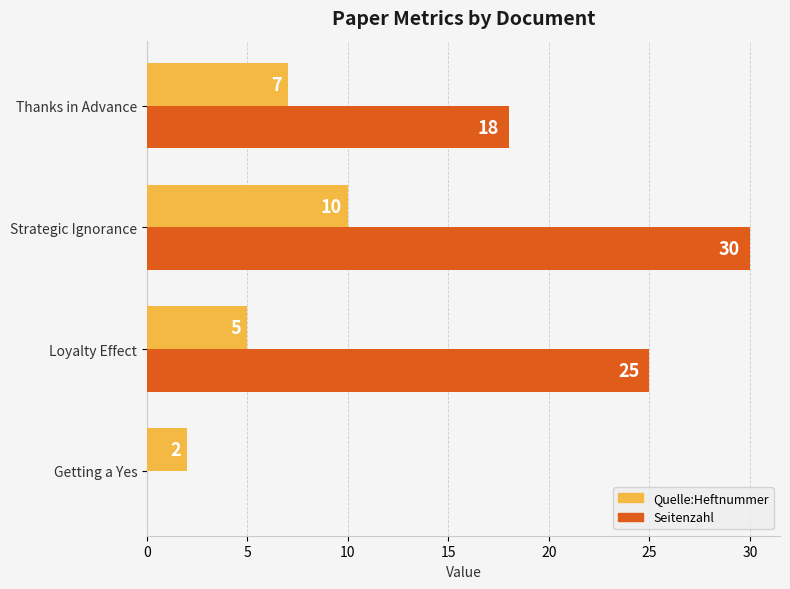

How many values in Seitenzahl are above zero?

3